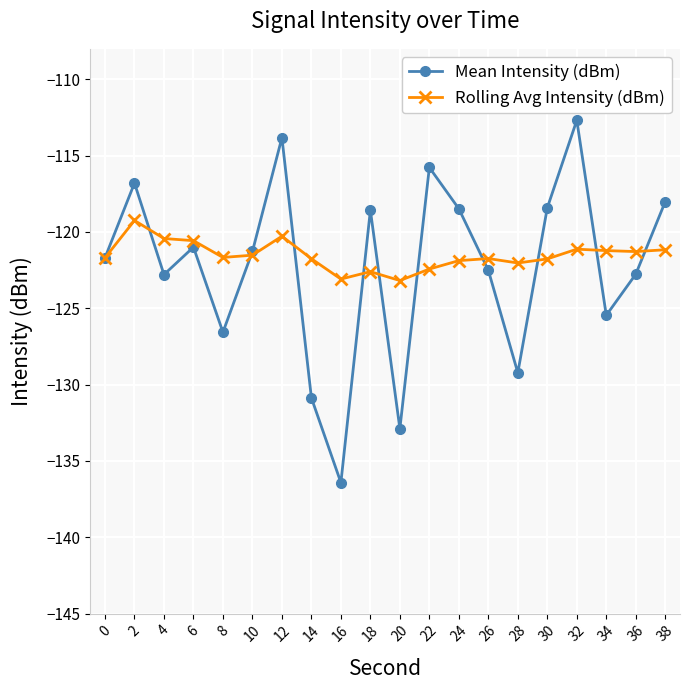

What is the total value across all series at 32?

-233.8